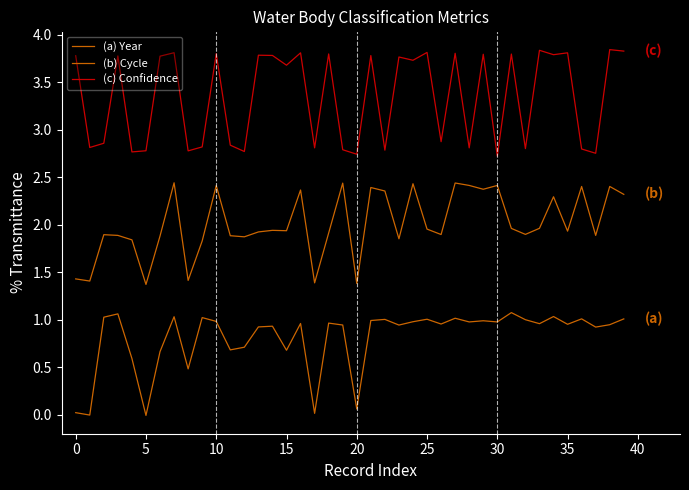

How many lines are shown in the chart?

3